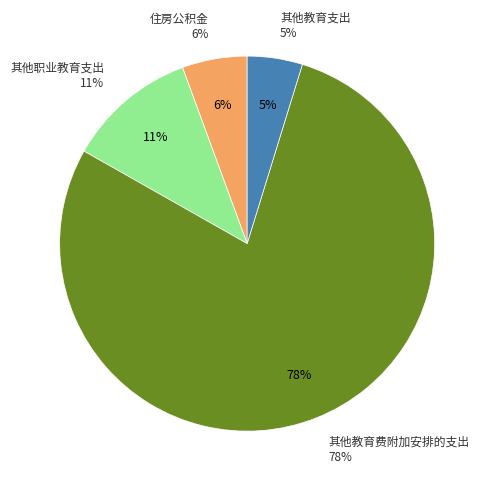

To the nearest percent, what is the average slice percentage?

25%